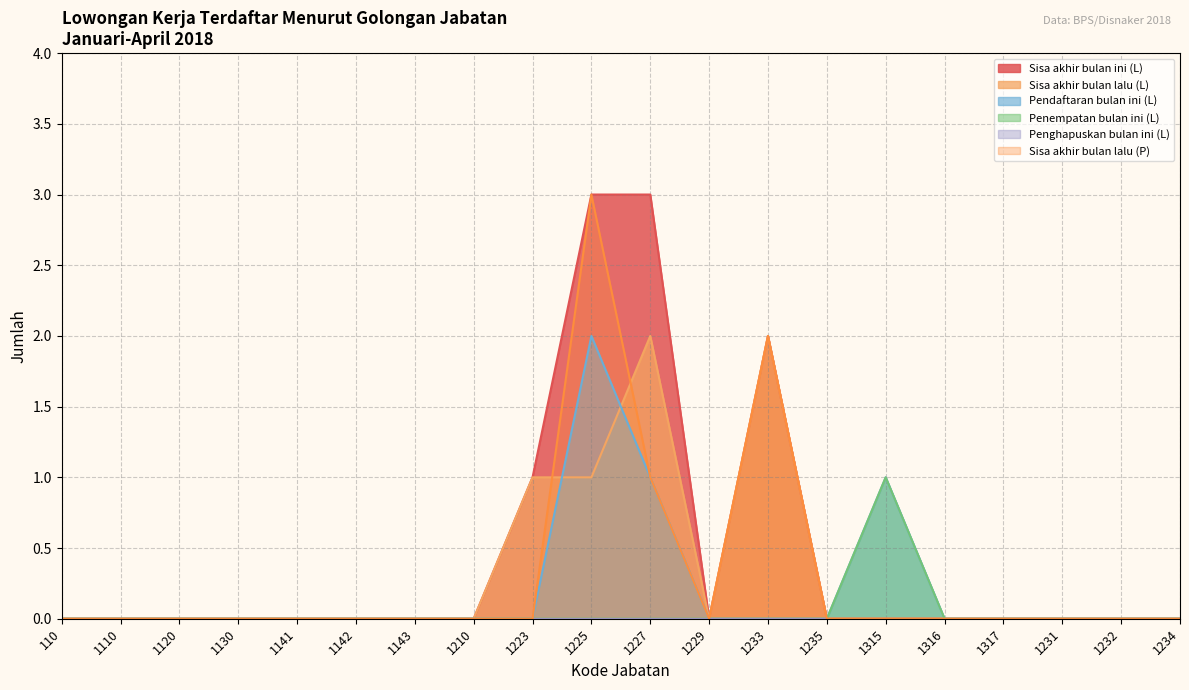

The value of Sisa akhir bulan lalu (L) at 1232 is 0. True or false?

True